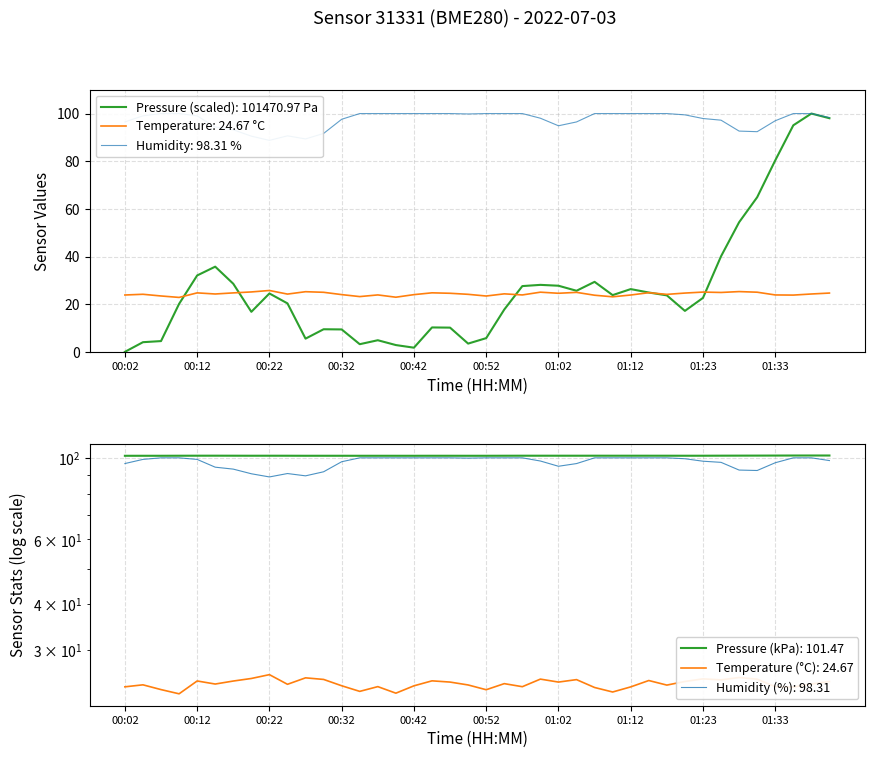

At which category does humidity reach its first local peak?

9